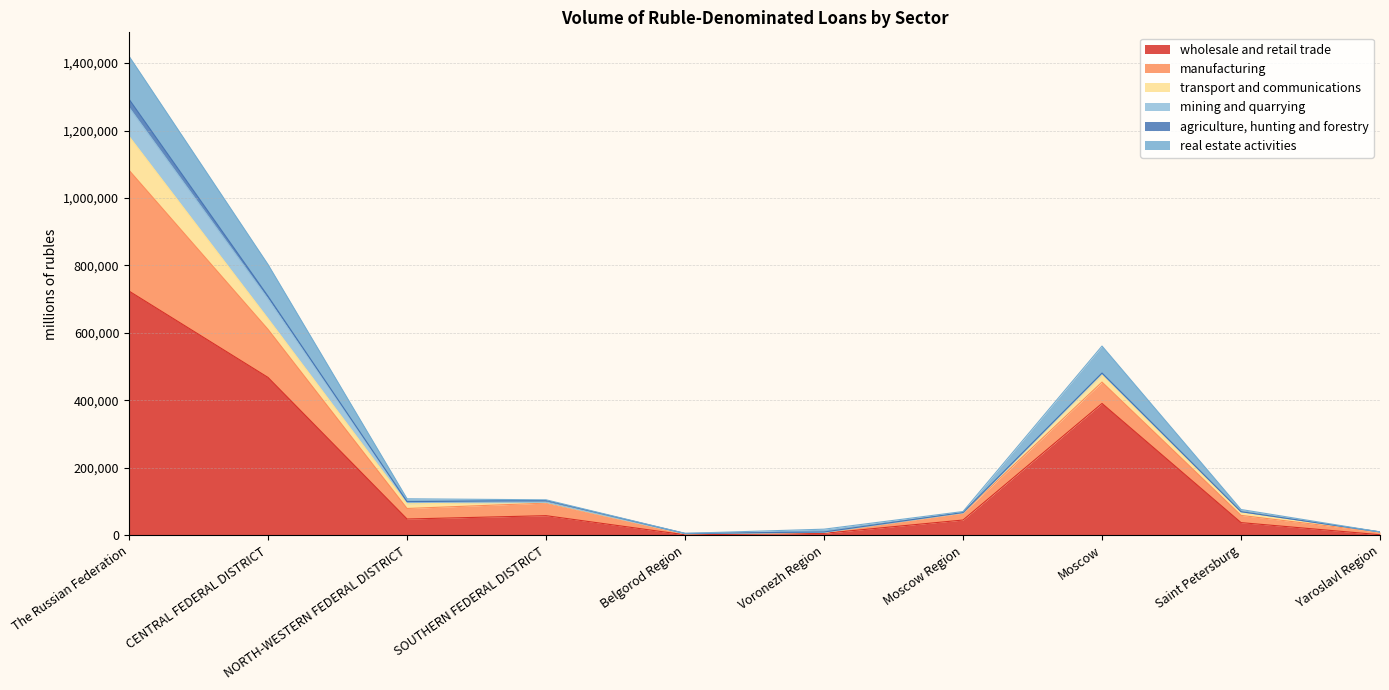

What value does the real estate activities series have at Saint Petersburg, to the nearest 100?

6500